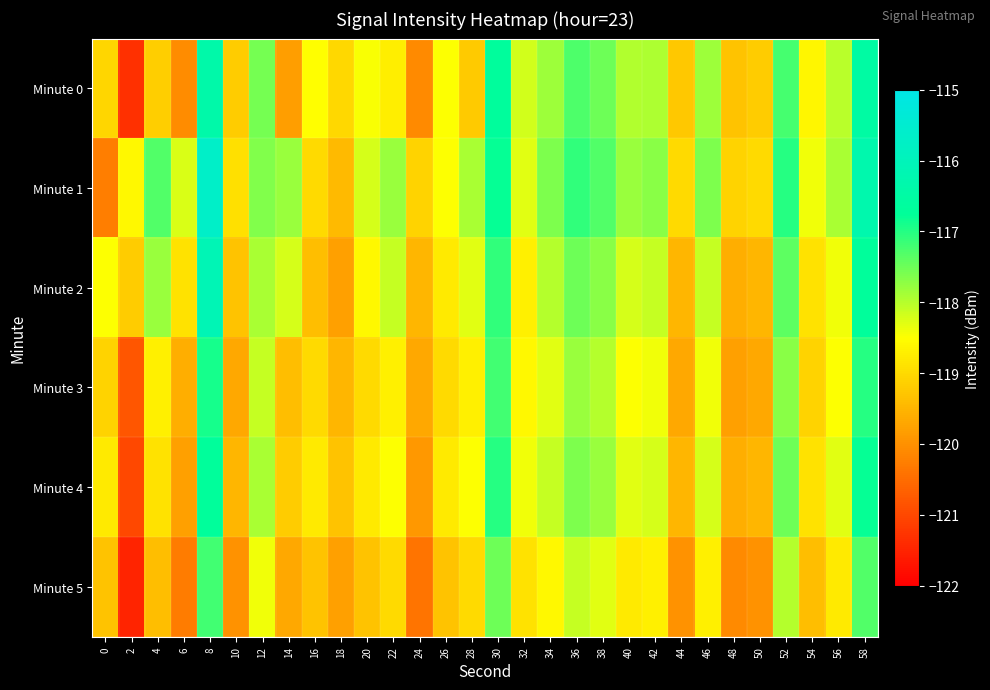

How many distinct data groups are displayed?

6